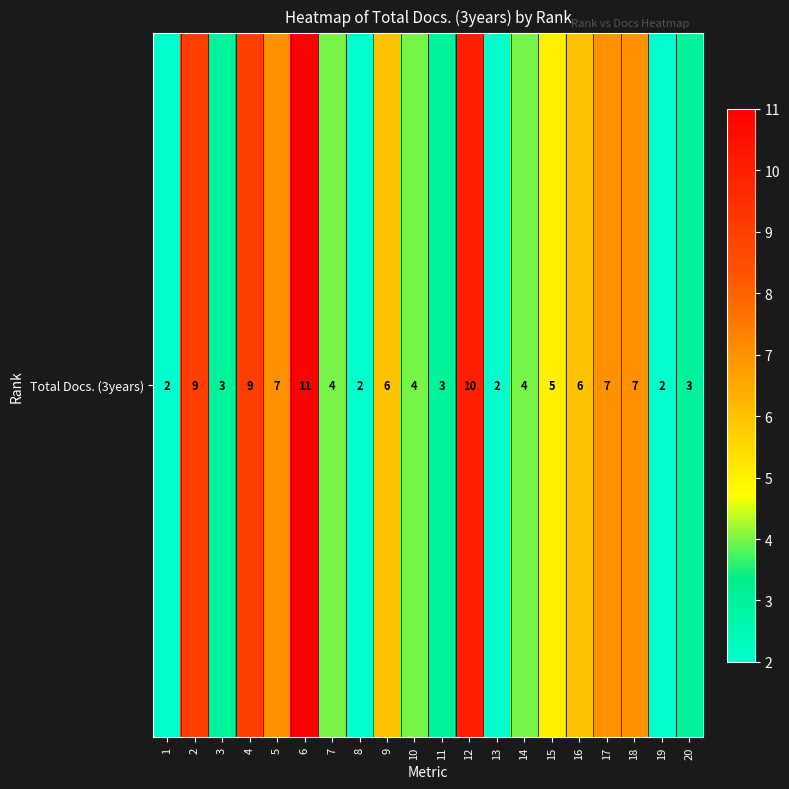

Reading left to right, what are all the values shown in this chart?

1=2	2=9	3=3	4=9	5=7	6=11	7=4	8=2	9=6	10=4	11=3	12=10	13=2	14=4	15=5	16=6	17=7	18=7	19=2	20=3